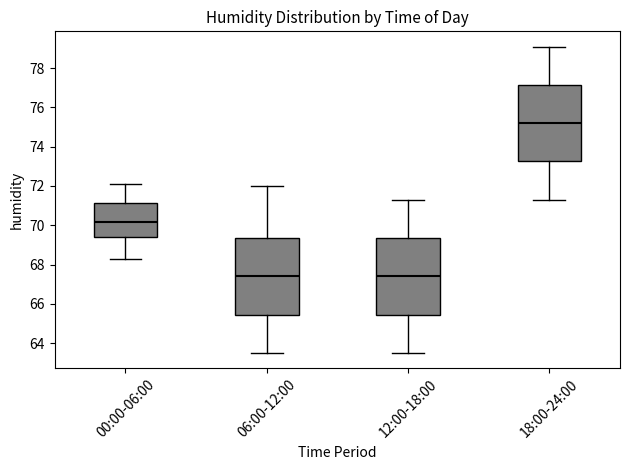

Reading left to right, read every box against the y-axis: the position of its median line, the range the box covers, and the ends of its whiskers. The values are not printed on the chart, so give them approximately, as read against the axis.

00:00-06:00: median 70.2, box 69.4 to 71.2, whiskers 68.4 to 72.2
06:00-12:00: median 67.4, box 65.4 to 69.4, whiskers 63.6 to 72.0
12:00-18:00: median 67.4, box 65.4 to 69.4, whiskers 63.6 to 71.4
18:00-24:00: median 75.2, box 73.2 to 77.2, whiskers 71.4 to 79.2